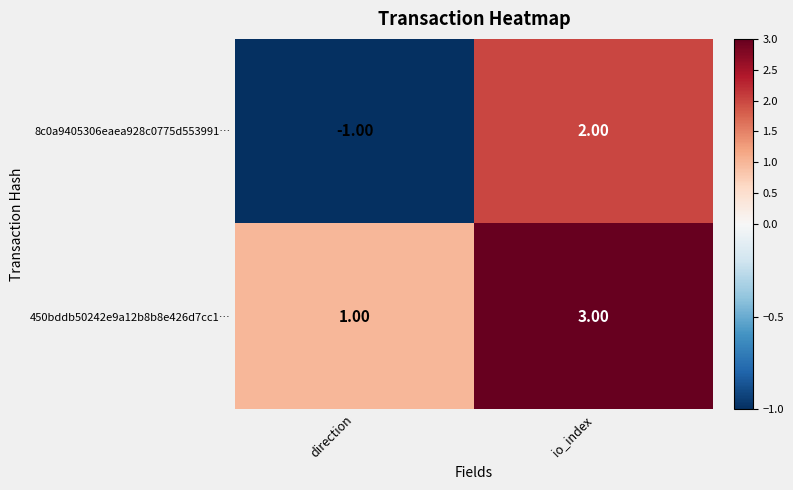

Which series changed the most between direction and io_index?

8c0a9405306eaea928c0775d553991…